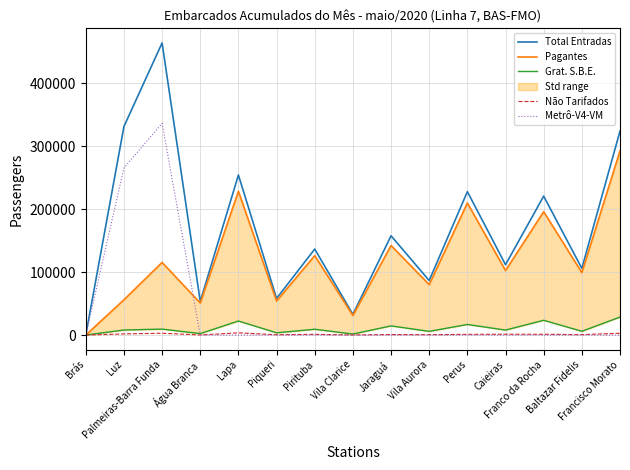

Reading left to right, what are all the values shown in this chart?

Total Entradas: Brás=0	Luz=331275	Palmeiras-Barra Funda=464054	Água Branca=53410	Lapa=254256	Piqueri=58167	Pirituba=136592	Vila Clarice=32851	Jaraguá=157700	Vila Aurora=86604	Perus=227810	Caieiras=111743	Franco da Rocha=220708	Baltazar Fidelis=105889	Francisco Morato=324023
Pagantes: Brás=0	Luz=56052	Palmeiras-Barra Funda=115349	Água Branca=50908	Lapa=228386	Piqueri=54067	Pirituba=126184	Vila Clarice=31051	Jaraguá=142285	Vila Aurora=80099	Perus=209805	Caieiras=102496	Franco da Rocha=195968	Baltazar Fidelis=99160	Francisco Morato=292579
Grat. S.B.E.: Brás=0	Luz=8041	Palmeiras-Barra Funda=9480	Água Branca=2325	Lapa=22340	Piqueri=3587	Pirituba=9243	Vila Clarice=1654	Jaraguá=14575	Vila Aurora=5888	Perus=16865	Caieiras=7929	Franco da Rocha=23482	Baltazar Fidelis=6035	Francisco Morato=28589
Não Tarifados: Brás=0	Luz=1804	Palmeiras-Barra Funda=2924	Água Branca=177	Lapa=3530	Piqueri=513	Pirituba=1165	Vila Clarice=146	Jaraguá=840	Vila Aurora=617	Perus=1140	Caieiras=1318	Franco da Rocha=1258	Baltazar Fidelis=694	Francisco Morato=2855
Metrô-V4-VM: Brás=0	Luz=265378	Palmeiras-Barra Funda=336301	Água Branca=0	Lapa=0	Piqueri=0	Pirituba=0	Vila Clarice=0	Jaraguá=0	Vila Aurora=0	Perus=0	Caieiras=0	Franco da Rocha=0	Baltazar Fidelis=0	Francisco Morato=0